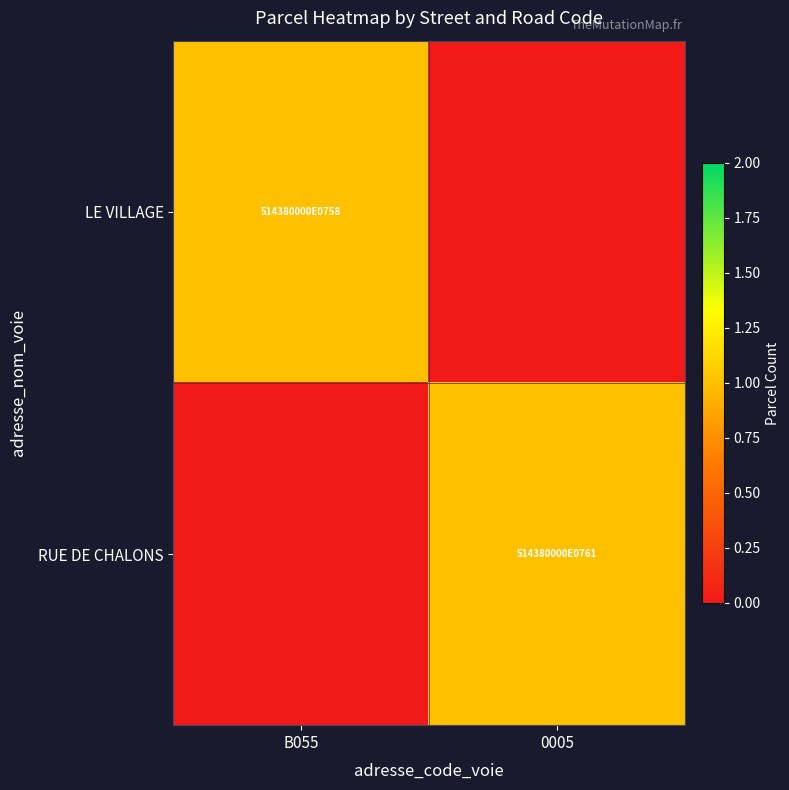

Which series changed the most between LE VILLAGE and RUE DE CHALONS?

LE VILLAGE